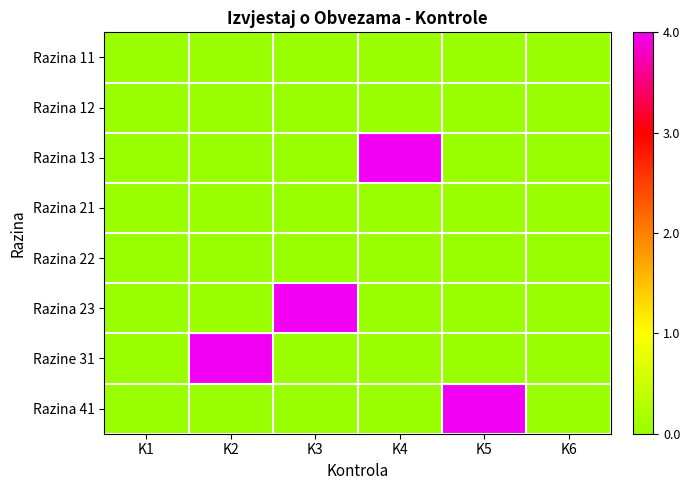

Between K3 and K5, which series saw the biggest shift?

Razina 23